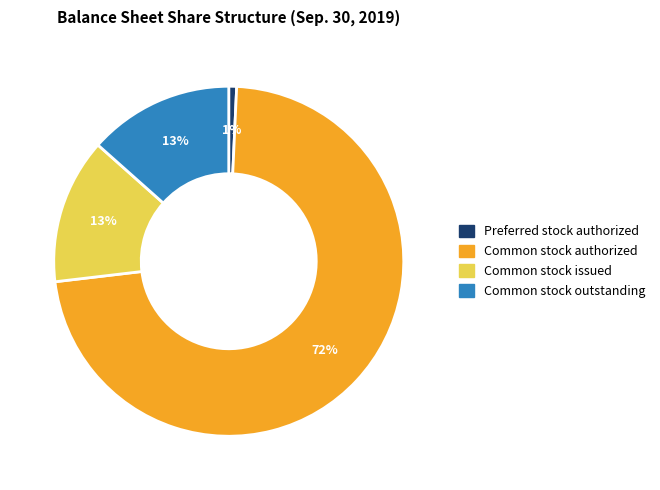

How many slices are in this pie chart?

4